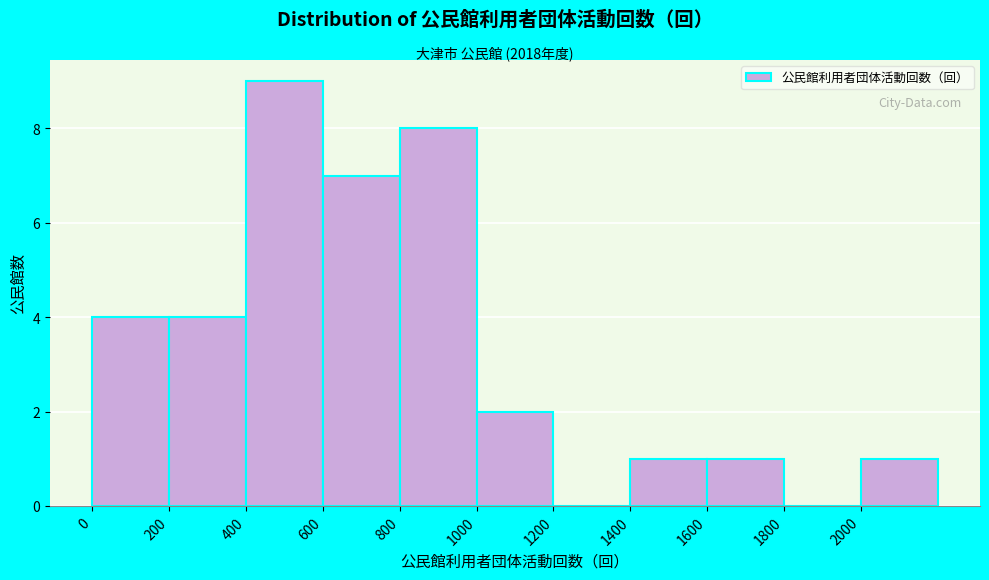

Reading left to right, list every bar in this chart as the range it spans on the x-axis followed by its height. The values are not printed on the chart, so give them approximately, as read against the axis.

0 to 200: 4
200 to 400: 4
400 to 600: 9
600 to 800: 7
800 to 1000: 8
1000 to 1200: 2
1200 to 1400: 0
1400 to 1600: 1
1600 to 1800: 1
1800 to 2000: 0
2000 to 2200: 1